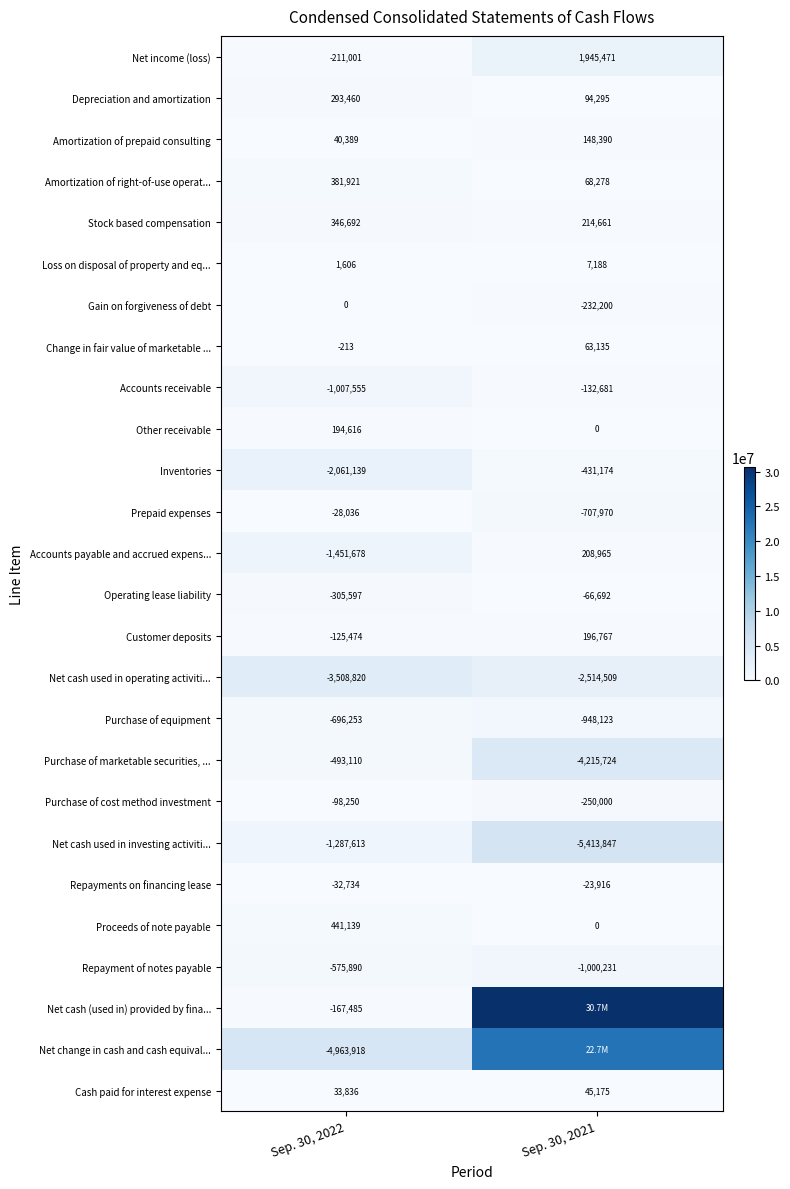

The Depreciation and amortization series shows 432929 at Sep. 30, 2022. True or false?

False